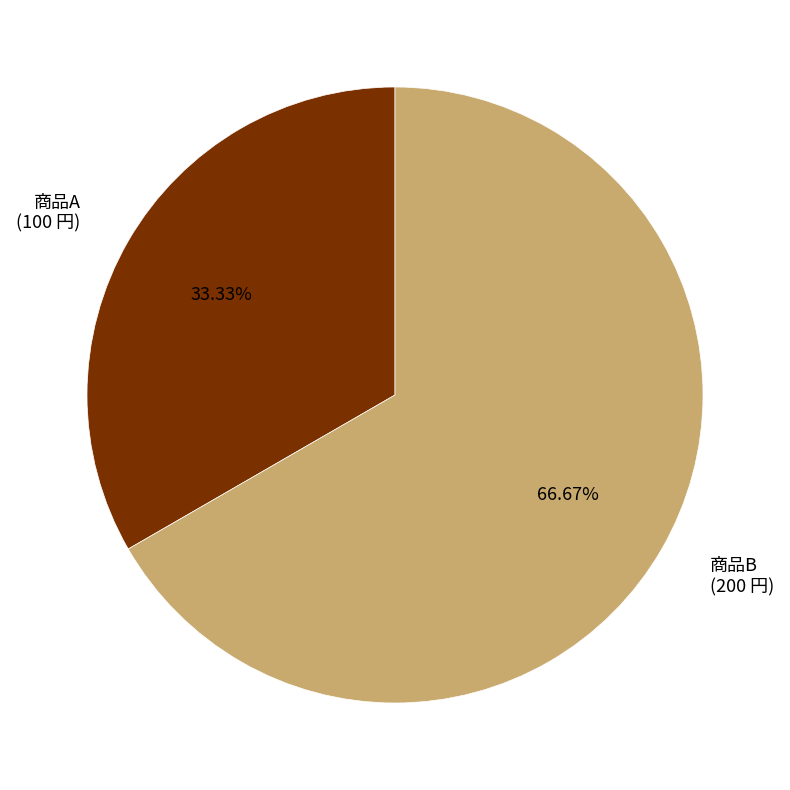

Which category has the biggest portion of the pie?

商品B